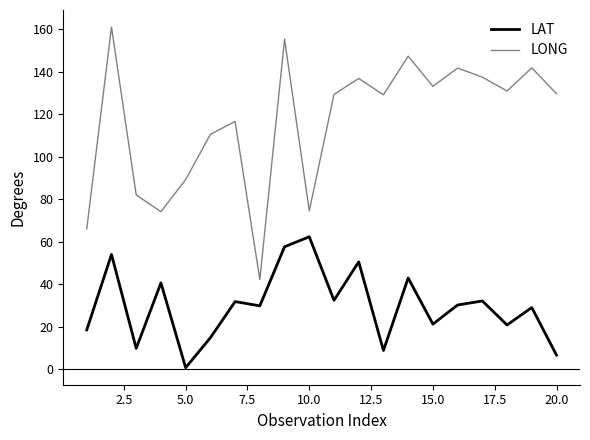

Which series has the largest range (max minus min)?

LONG